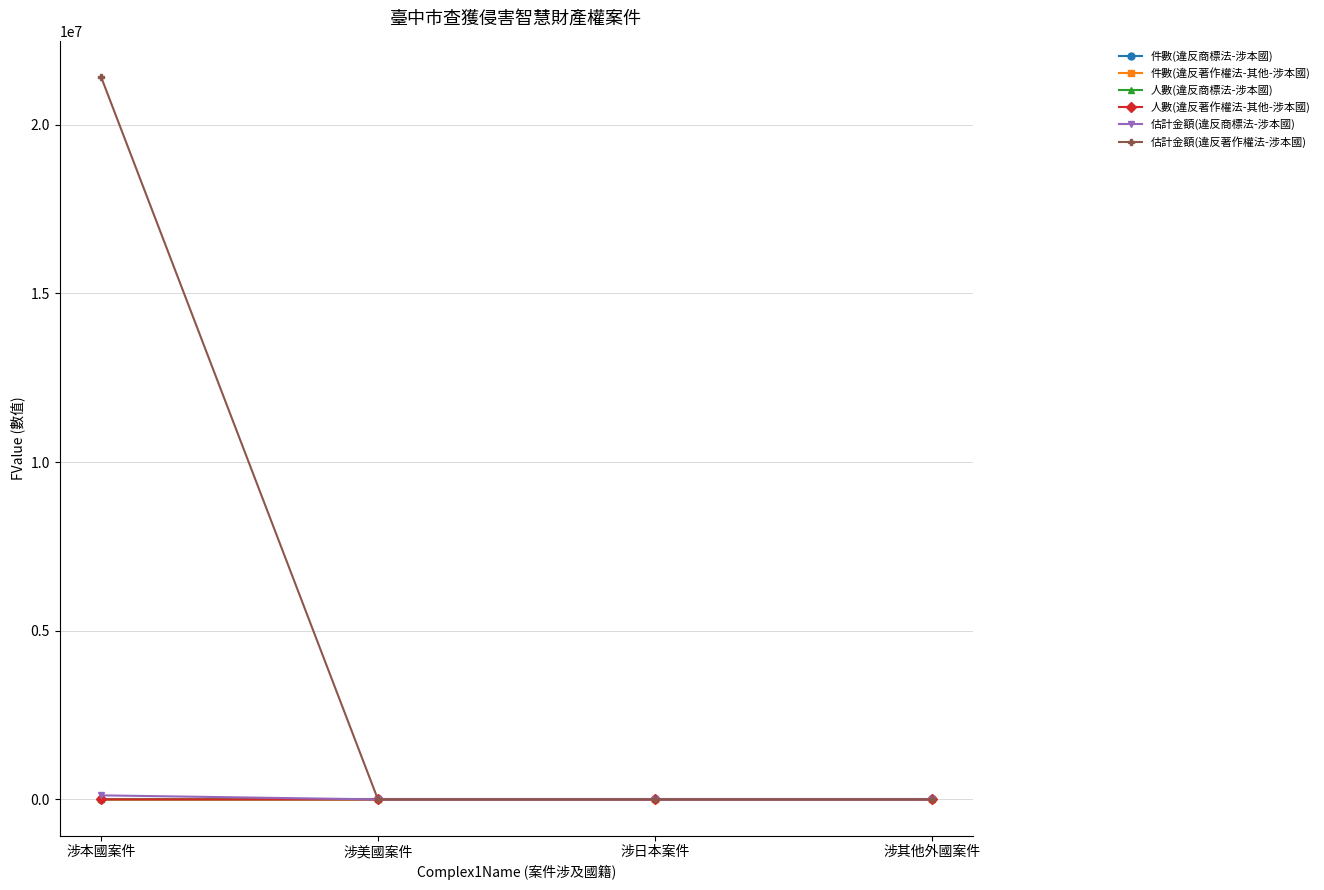

True or false: 估計金額(違反著作權法-涉本國) and 件數(違反商標法-涉本國) intersect in this chart.

False